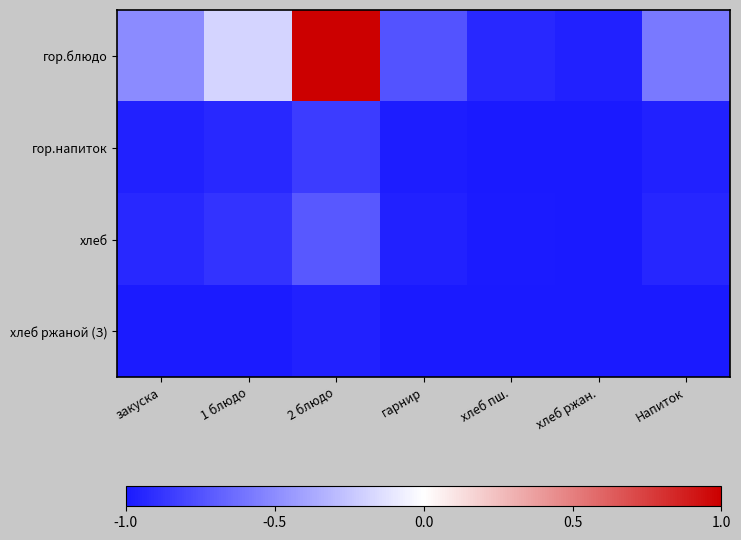

Between 1 блюдо and Напиток, which is larger?

1 блюдо